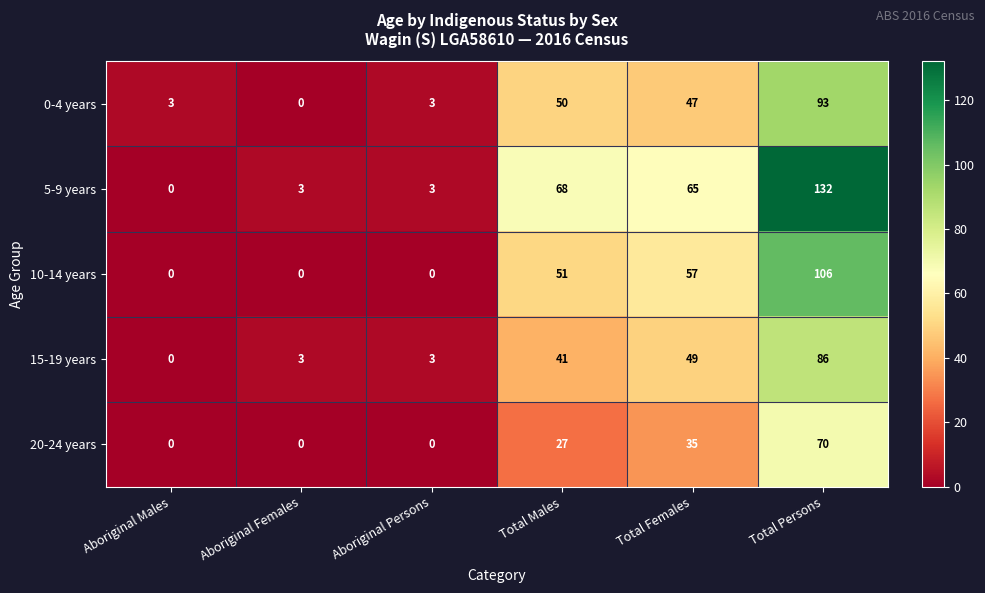

List the series in order of their peak value, lowest first.

20-24 years, 15-19 years, 0-4 years, 10-14 years, 5-9 years